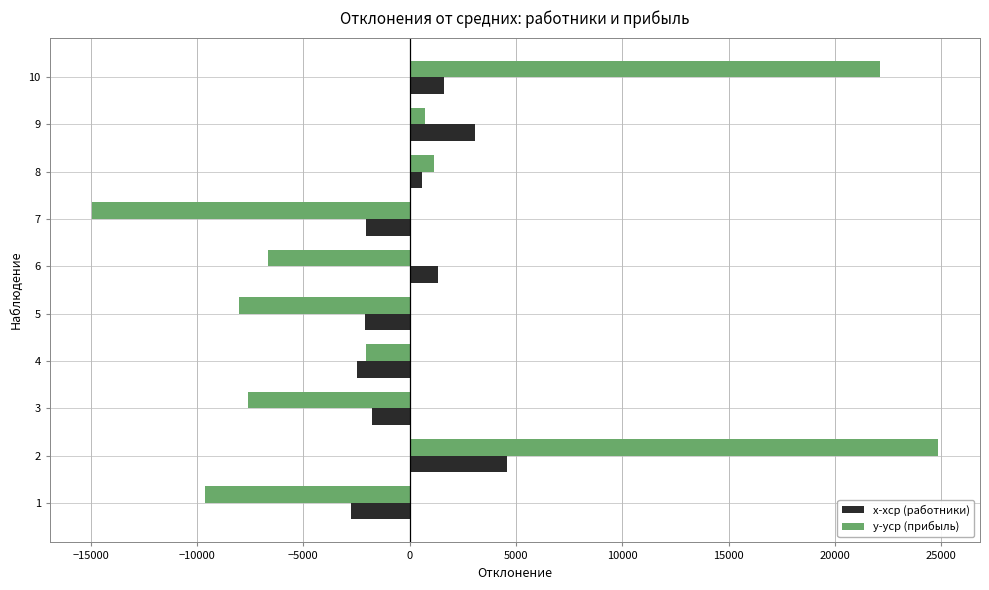

What is the difference between the maximum and minimum values in the x-xср (работники) series?

7348.0